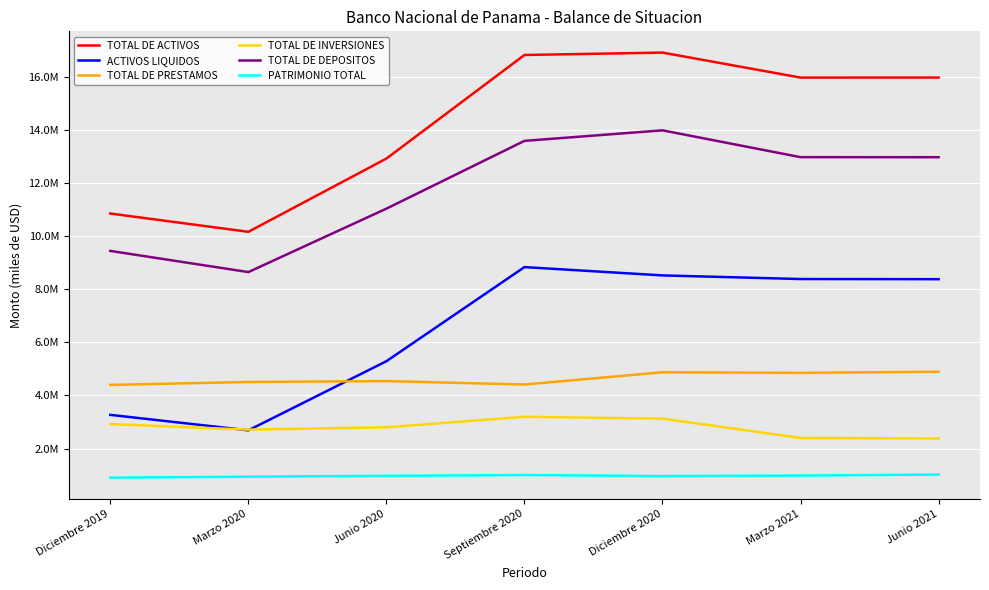

Reading left to right, list all the values displayed in this chart.

TOTAL DE ACTIVOS: Diciembre 2019=10850338.5	Marzo 2020=10161838.0	Junio 2020=12920317.4	Septiembre 2020=16821341.6	Diciembre 2020=16911690.5	Marzo 2021=15970131.6	Junio 2021=15971070.4
ACTIVOS LIQUIDOS: Diciembre 2019=3267431.1	Marzo 2020=2685192.7	Junio 2020=5288018.1	Septiembre 2020=8832560.3	Diciembre 2020=8519585.0	Marzo 2021=8382920.1	Junio 2021=8377753.6
TOTAL DE PRESTAMOS: Diciembre 2019=4396471.9	Marzo 2020=4505648.7	Junio 2020=4538342.9	Septiembre 2020=4410995.4	Diciembre 2020=4871143.9	Marzo 2021=4850573.3	Junio 2021=4891320.9
TOTAL DE INVERSIONES: Diciembre 2019=2918936.4	Marzo 2020=2711875.8	Junio 2020=2799204.0	Septiembre 2020=3194607.1	Diciembre 2020=3125225.8	Marzo 2021=2399252.6	Junio 2021=2378577.7
TOTAL DE DEPOSITOS: Diciembre 2019=9442511.4	Marzo 2020=8644743.3	Junio 2020=11034120.6	Septiembre 2020=13586667.6	Diciembre 2020=13983251.8	Marzo 2021=12973205.0	Junio 2021=12971109.9
PATRIMONIO TOTAL: Diciembre 2019=901507.4	Marzo 2020=938970.4	Junio 2020=971098.2	Septiembre 2020=1001885.7	Diciembre 2020=962217.1	Marzo 2021=981672.5	Junio 2021=1020024.0